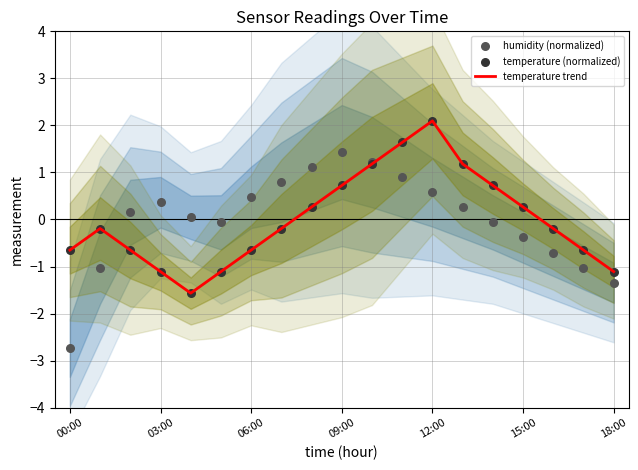

The temperature trend series shows -1.1 at 03:00. True or false?

True